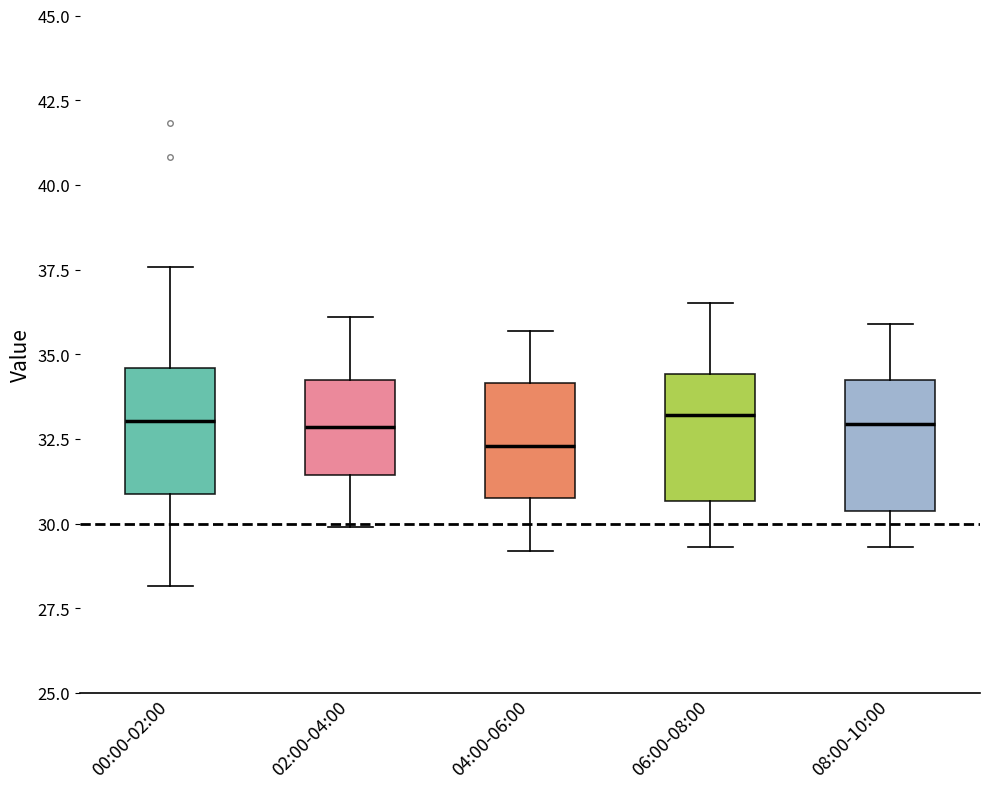

Reading left to right, read every box against the y-axis: the position of its median line, the range the box covers, and the ends of its whiskers. The values are not printed on the chart, so give them approximately, as read against the axis.

00:00-02:00: median 33.0, box 31.0 to 34.5, whiskers 28.0 to 37.5
02:00-04:00: median 33.0, box 31.5 to 34.5, whiskers 30.0 to 36.0
04:00-06:00: median 32.5, box 31.0 to 34.0, whiskers 29.0 to 35.5
06:00-08:00: median 33.0, box 30.5 to 34.5, whiskers 29.5 to 36.5
08:00-10:00: median 33.0, box 30.5 to 34.5, whiskers 29.5 to 36.0